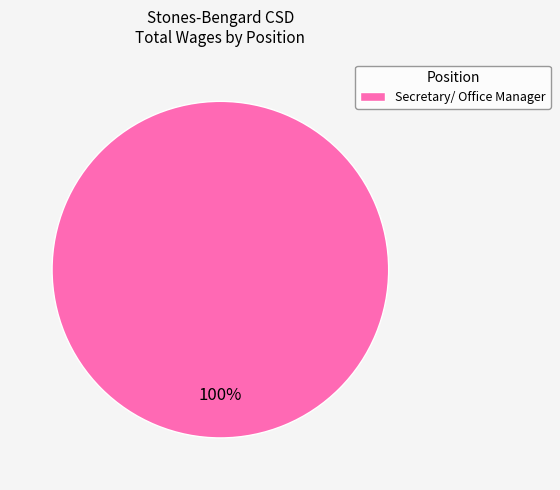

Rank the categories by value from highest to lowest.

Secretary/ Office Manager